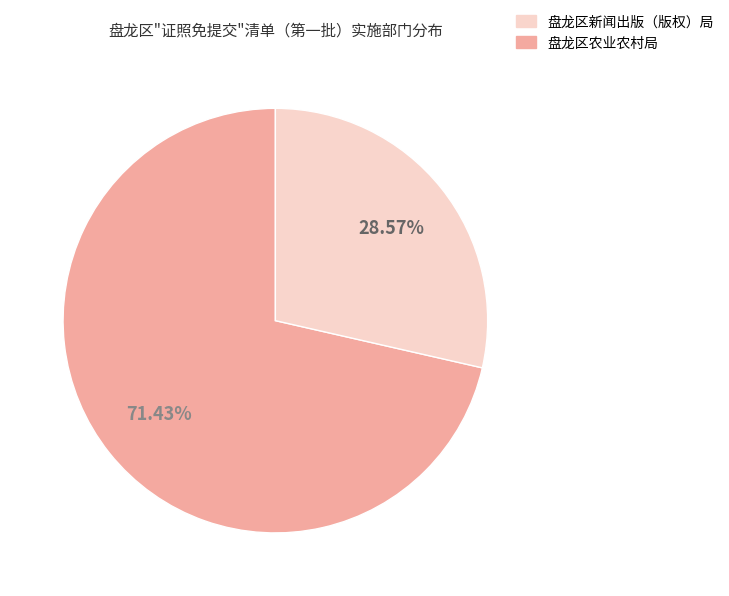

How many segments does this pie chart have?

2